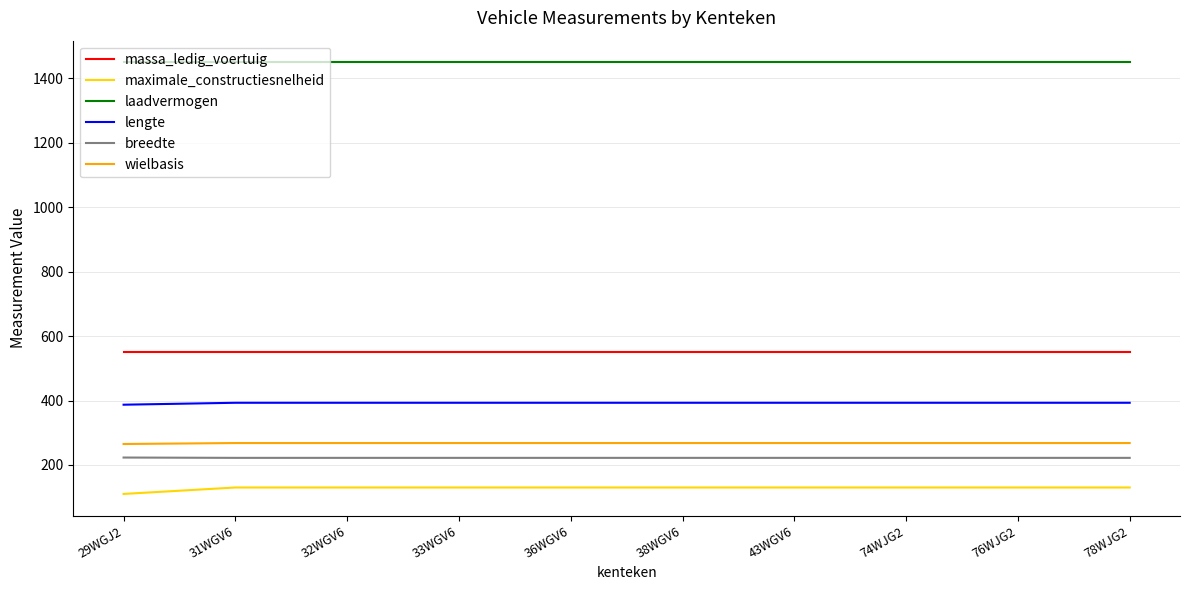

Read the maximale_constructiesnelheid value at 74WJG2.

130